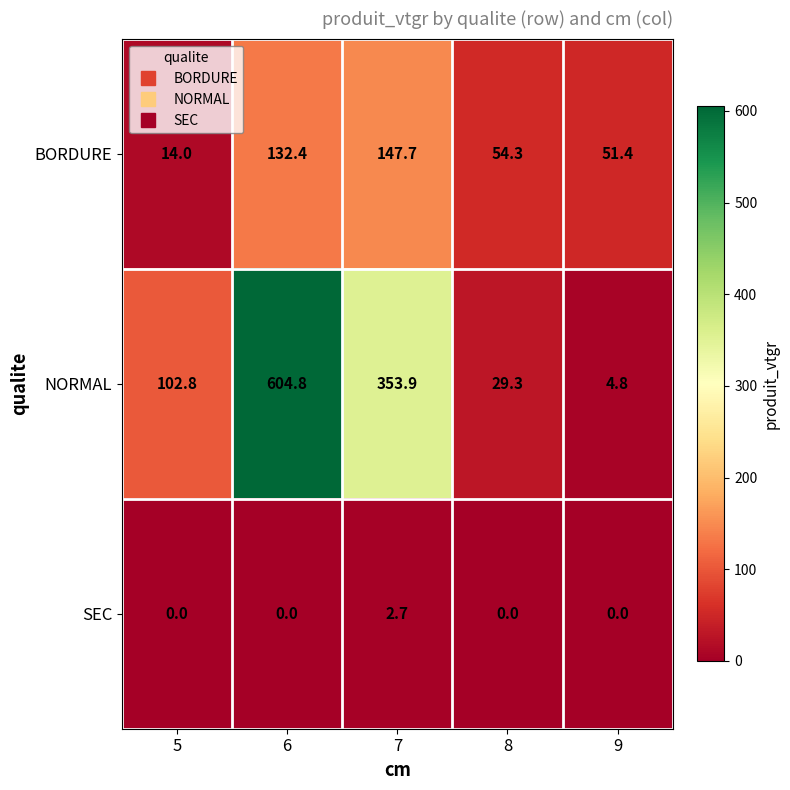

Rank the series at 9 from highest to lowest value.

BORDURE, NORMAL, SEC